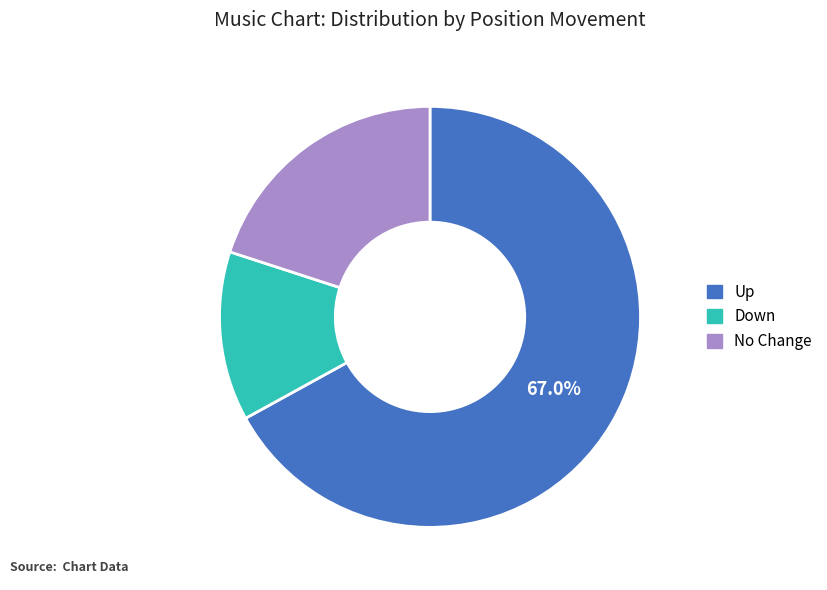

Is there a majority slice in this chart?

Yes